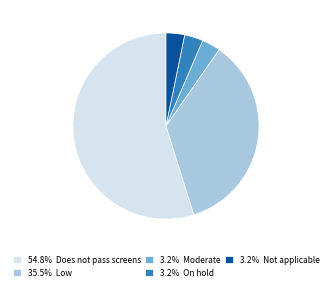

Does any single category account for the majority?

Yes